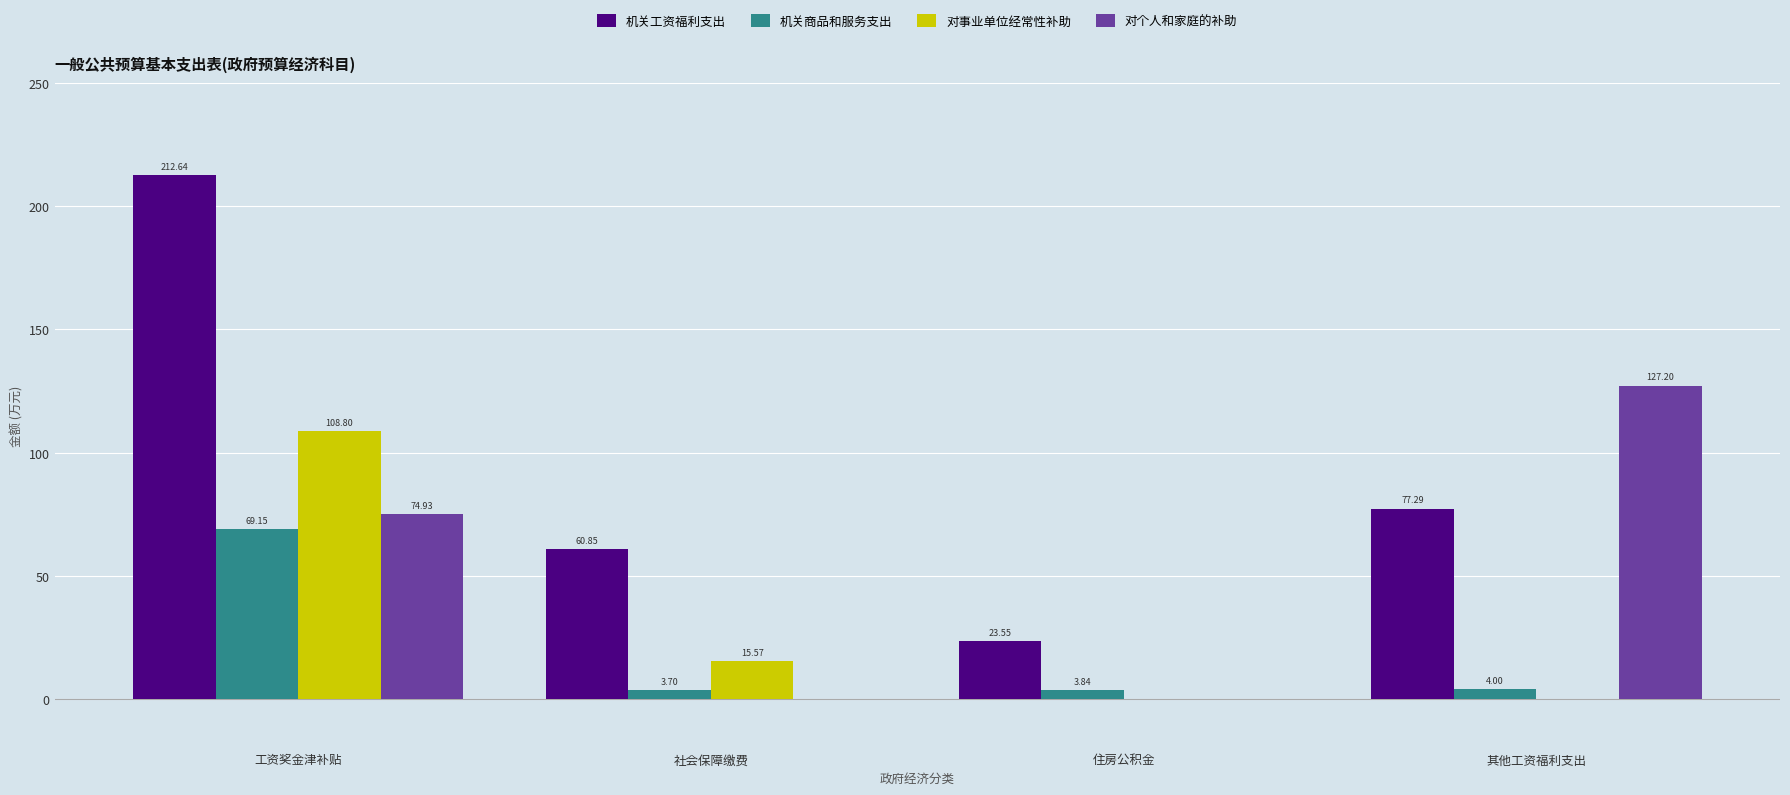

Which category has the highest value in the 机关工资福利支出 series?

工资奖金津补贴